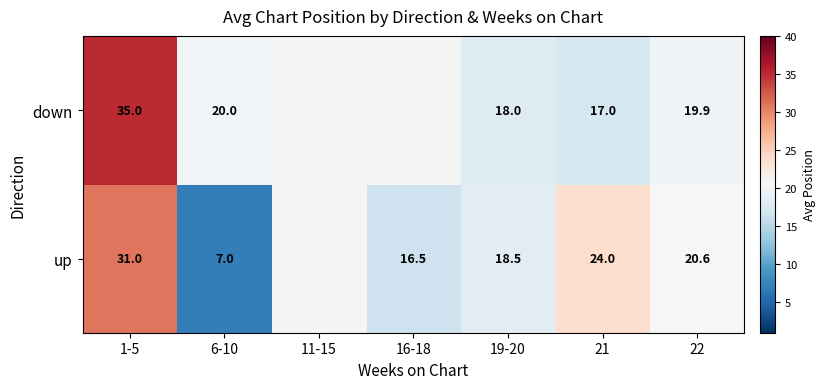

Is it true that down equals 20.0 at 6-10?

True